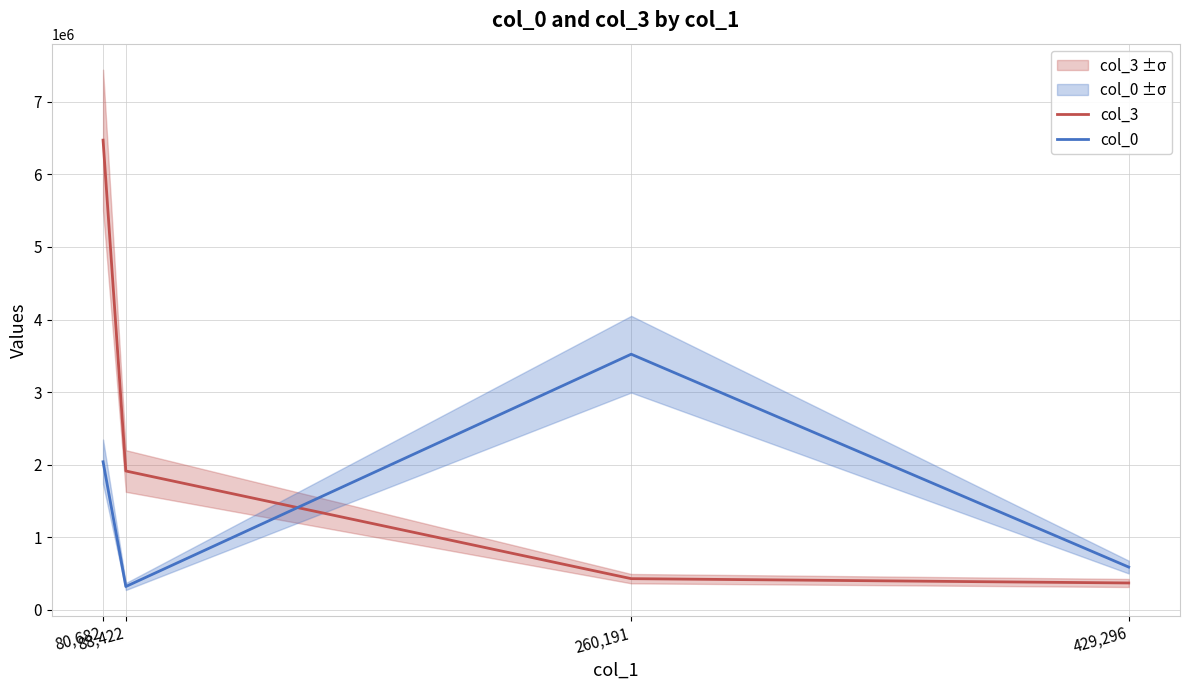

At which label does col_3 reach its minimum?

429,296